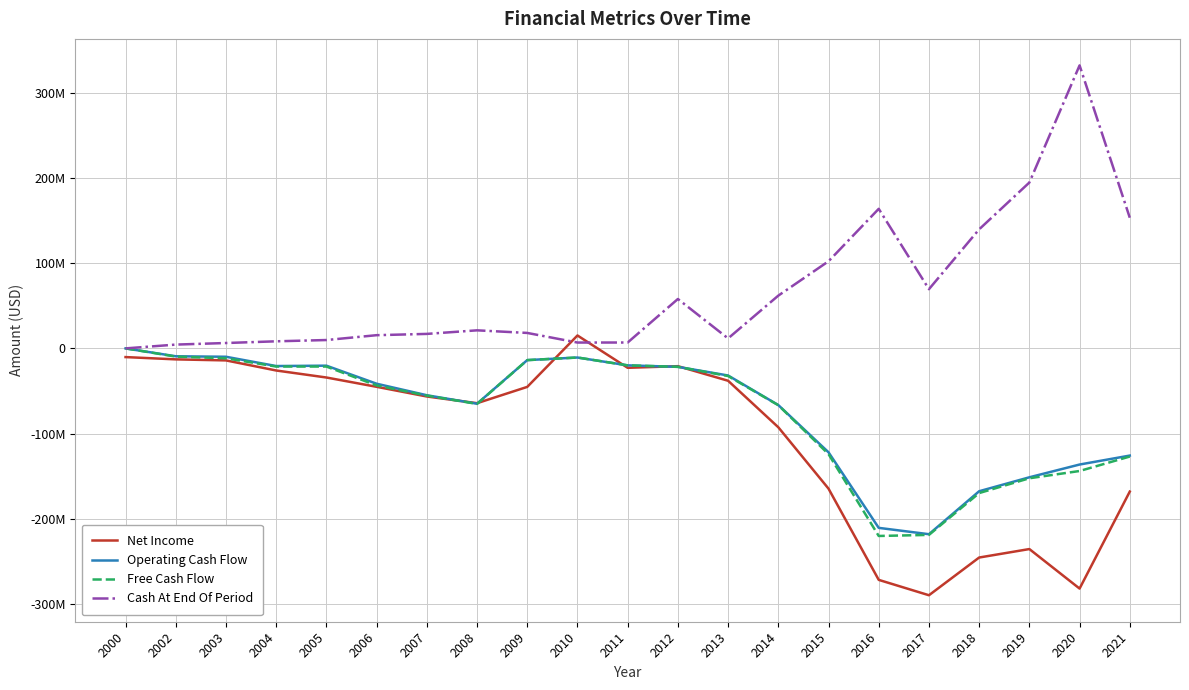

What is the value of the Free Cash Flow point at the 11th from the left?

-19.9